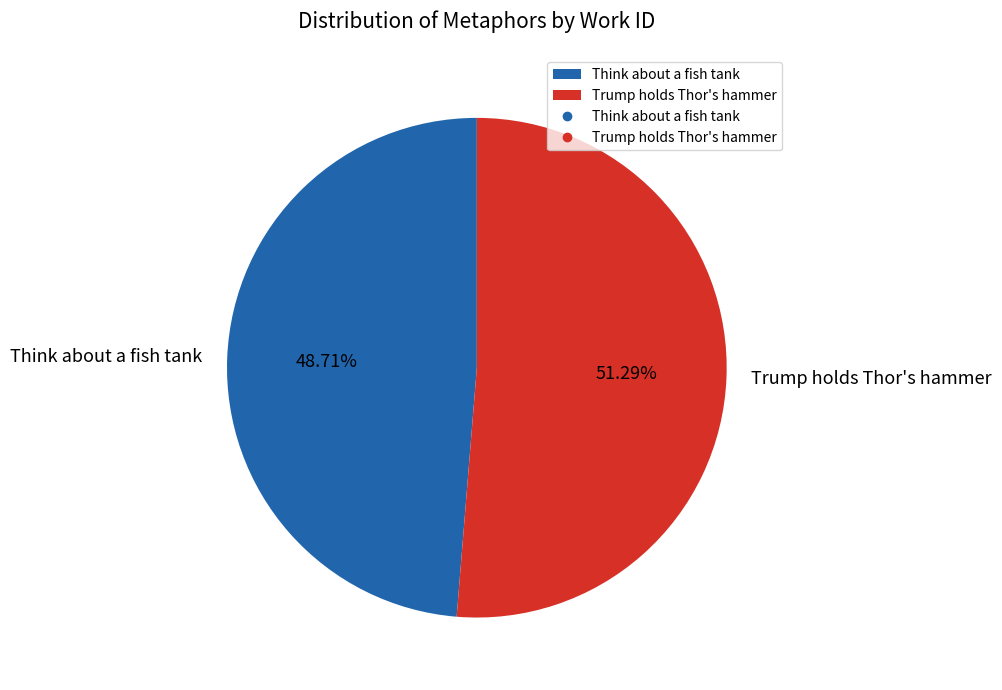

Is Trump holds Thor's hammer the majority of the pie?

Yes